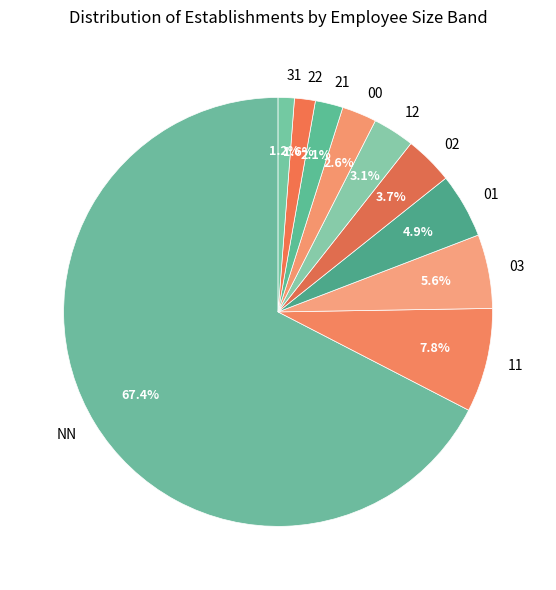

What percentage do 12 and 00 together represent?

5.7%